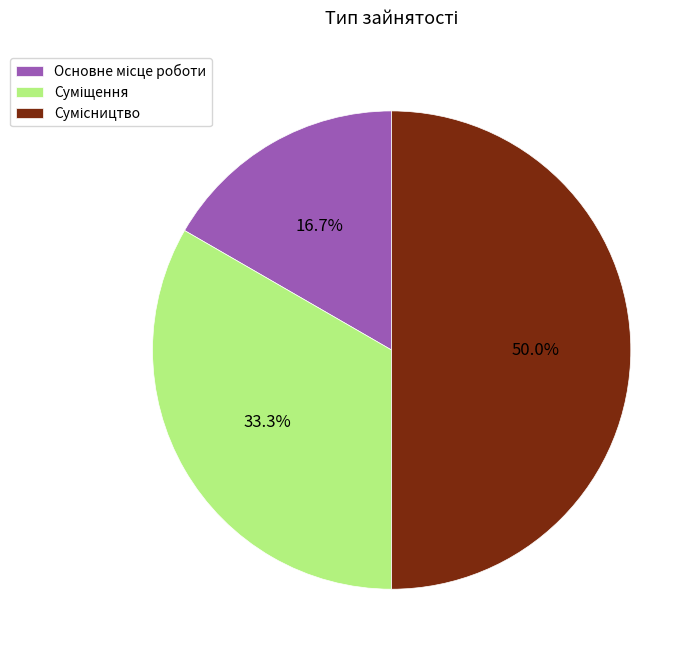

Is it true that Сумісництво is 58% of the pie?

False